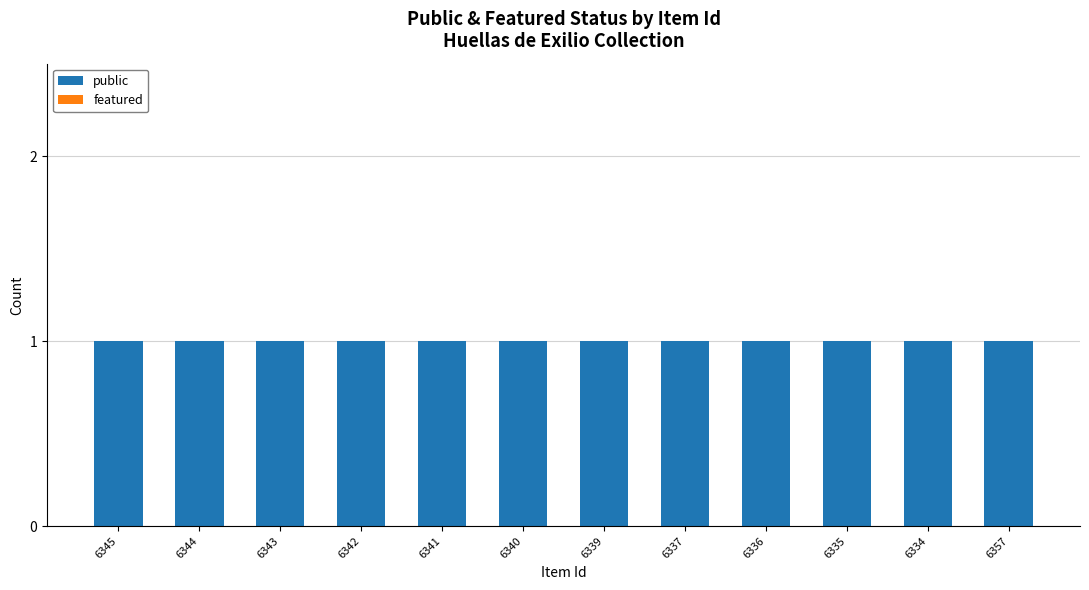

What is the approximate value of public at 6340?

1